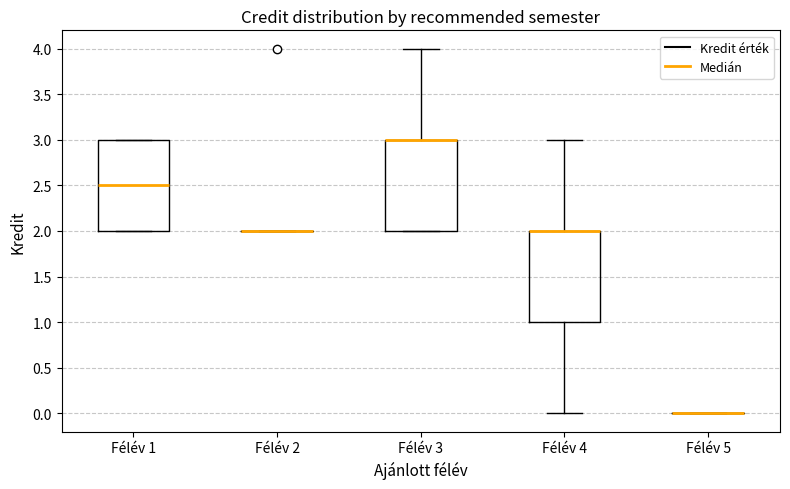

Where is the lower edge of the box for Félév 1 on the y-axis? The values are not printed on the chart, so give them approximately, as read against the axis.

2.0